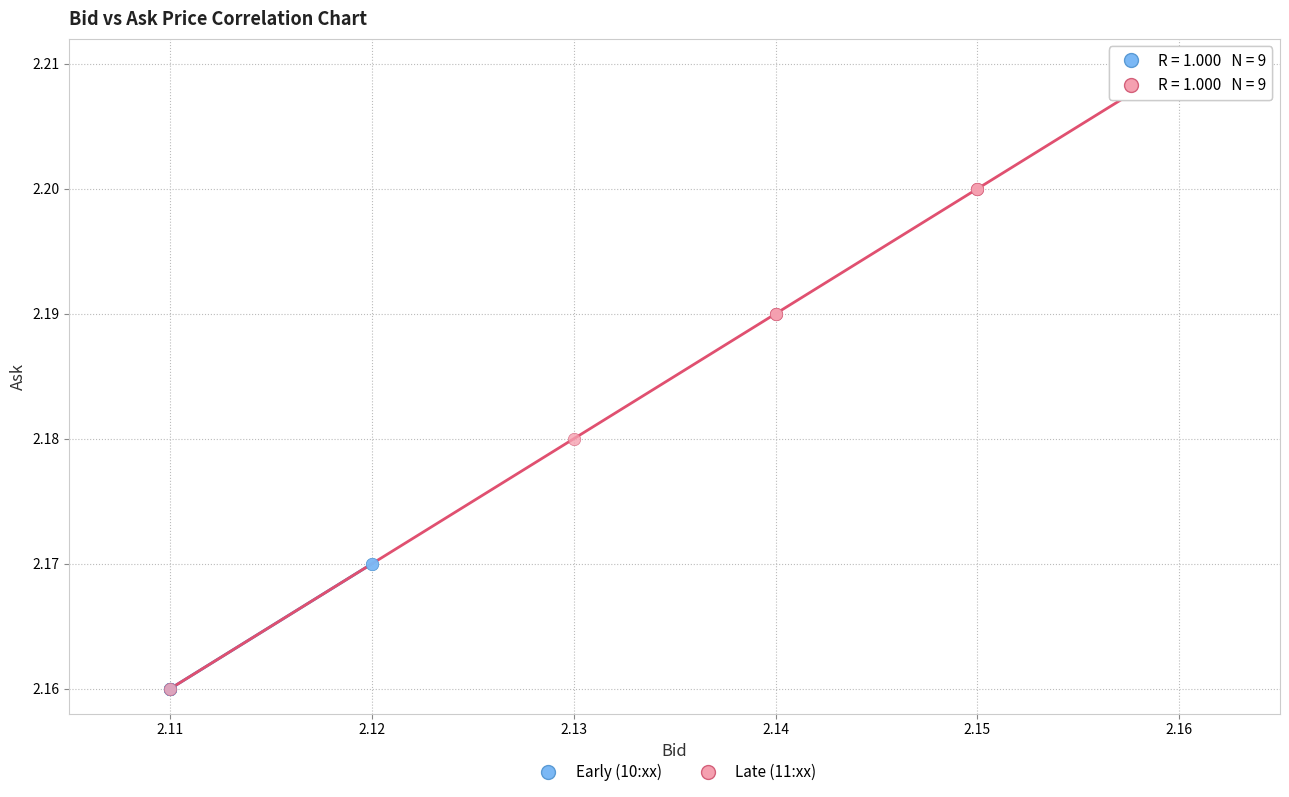

Which series has the widest spread of Y values?

Late (11:xx)